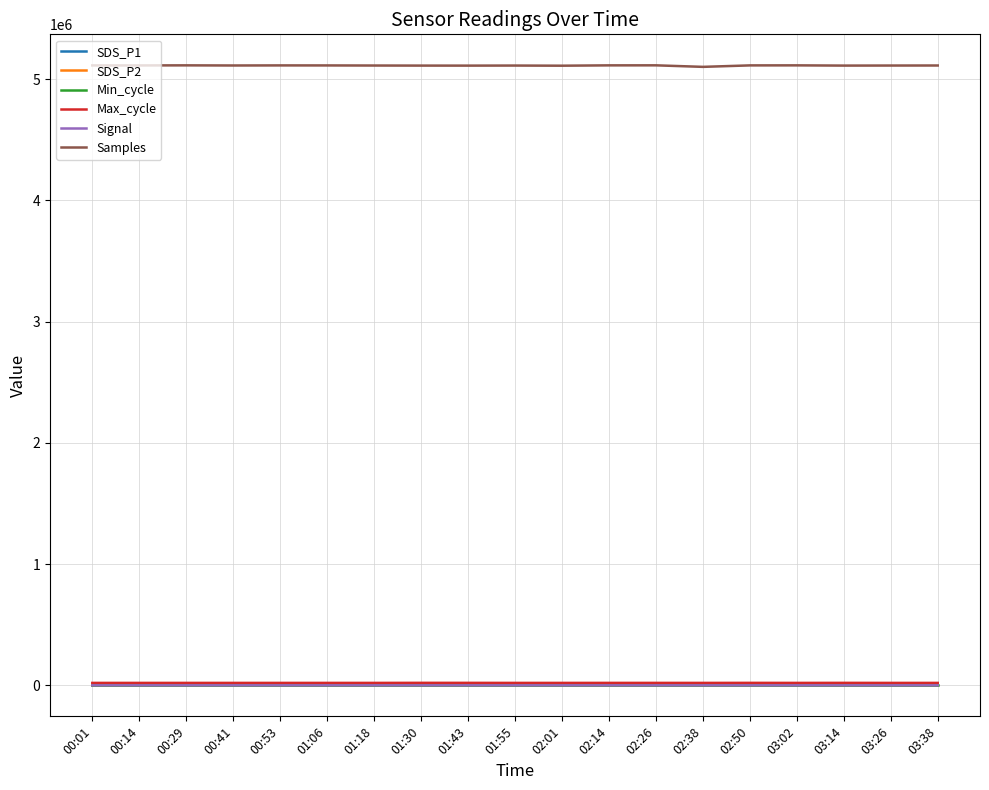

The value of Samples at 03:38 is 5113421.0. True or false?

True